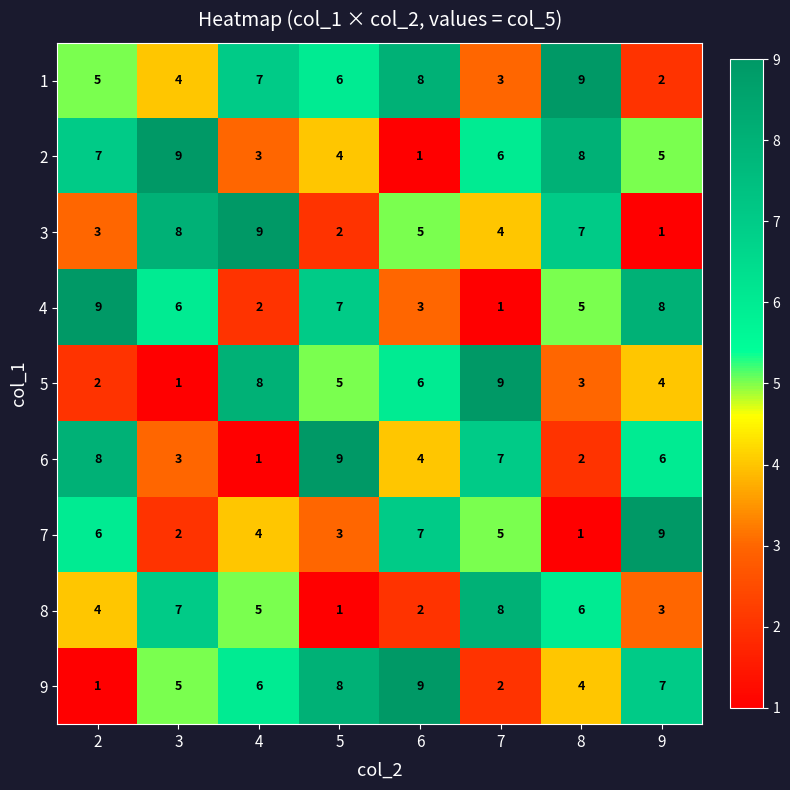

What is the total value across all series at 4?

45